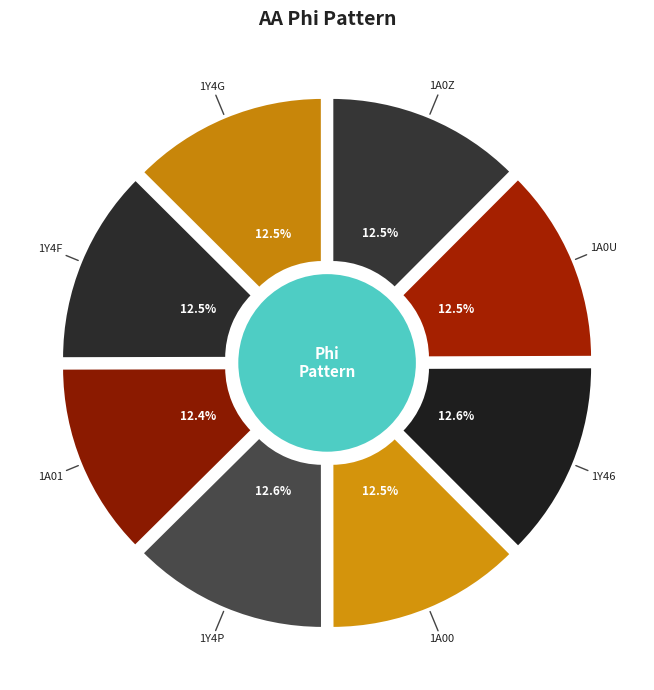

Is there a majority slice in this chart?

No